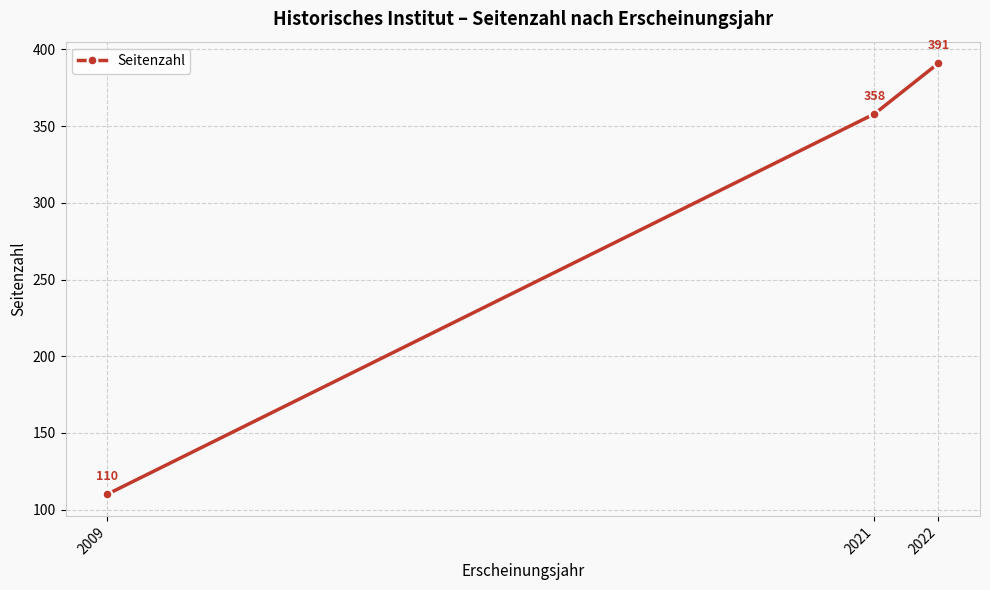

What is the approximate value at 2009, to the nearest 5?

110